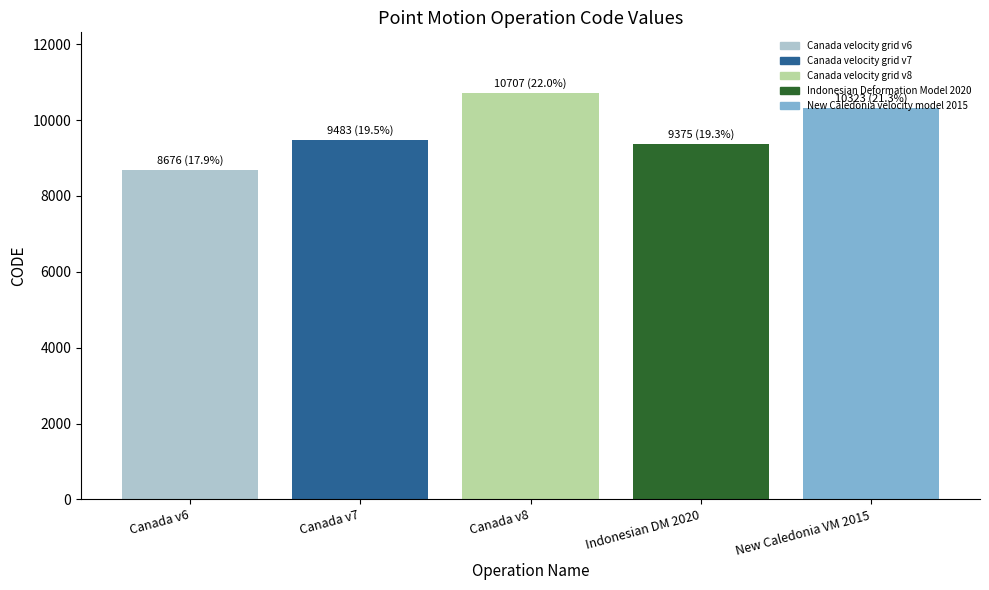

What is the value of the 5th bar from the left?

10323